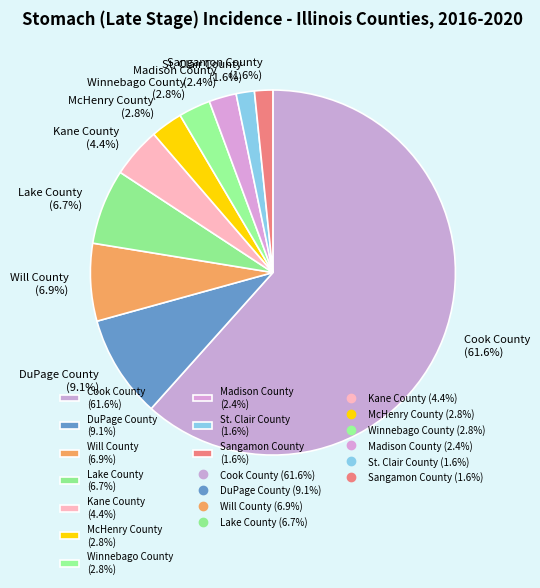

To the nearest percent, what is the combined percentage of McHenry County and St. Clair County?

4%